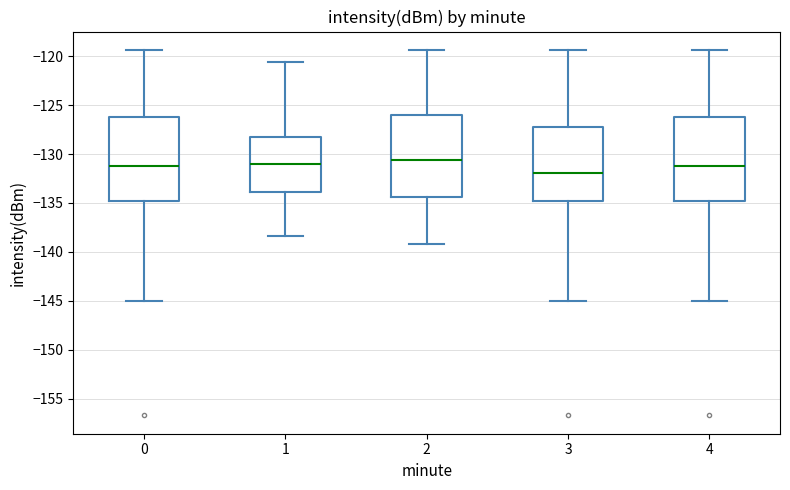

Reading left to right, read every box against the y-axis: the position of its median line, the range the box covers, and the ends of its whiskers. The values are not printed on the chart, so give them approximately, as read against the axis.

0: median -131.5, box -135.0 to -126.0, whiskers -145.0 to -119.5
1: median -131.0, box -134.0 to -128.5, whiskers -138.5 to -120.5
2: median -130.5, box -134.5 to -126.0, whiskers -139.0 to -119.5
3: median -132.0, box -135.0 to -127.0, whiskers -145.0 to -119.5
4: median -131.5, box -135.0 to -126.0, whiskers -145.0 to -119.5